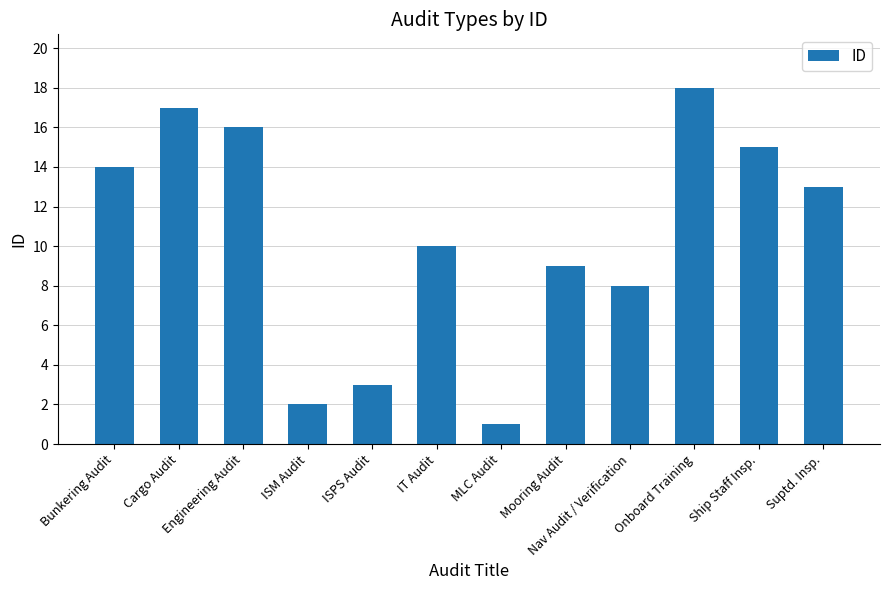

What is the difference between the maximum and second lowest values?

16